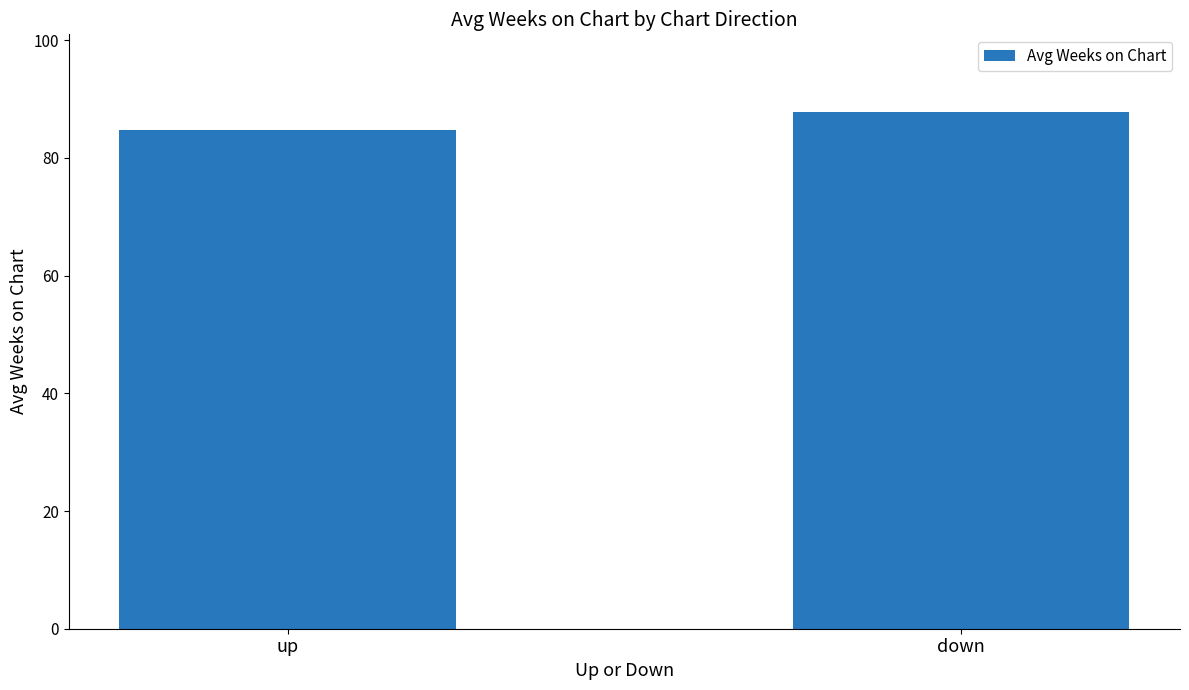

At which label does the data first exceed 87?

down